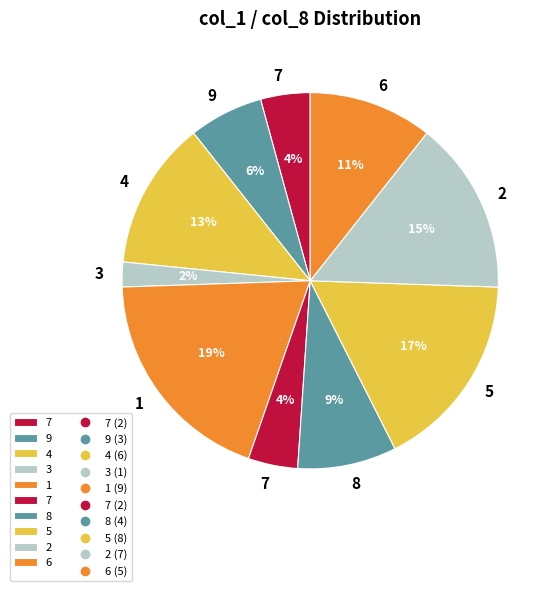

How many segments does this pie chart have?

10